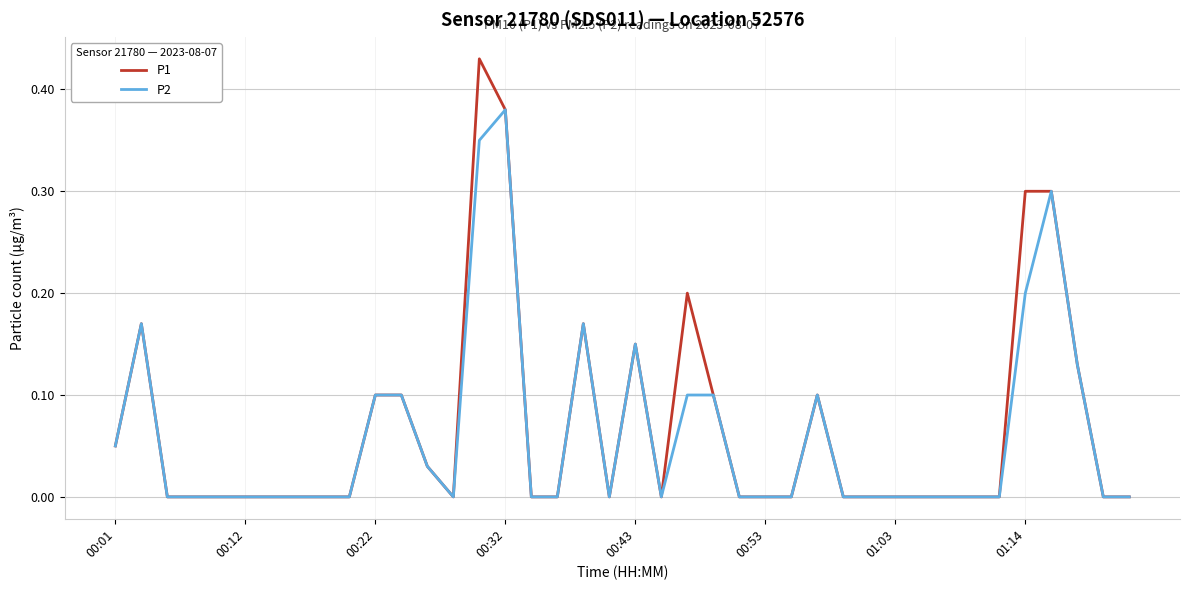

Which series has the largest range (max minus min)?

P1